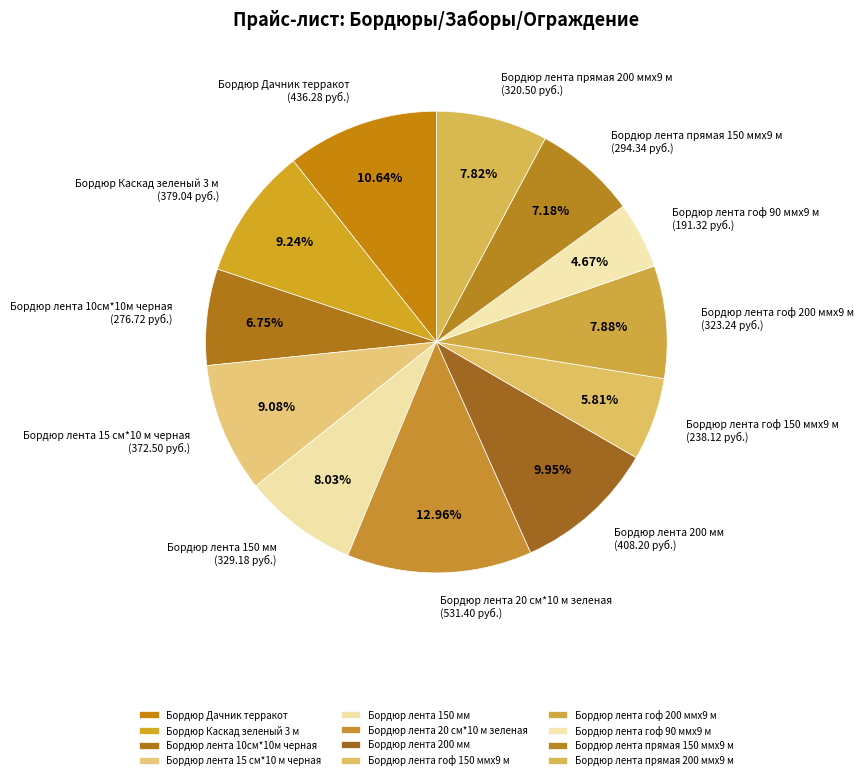

What is the ratio of the value at Бордюр лента 10см*10м черная to the value at Бордюр лента прямая 150 ммх9 м?

0.9